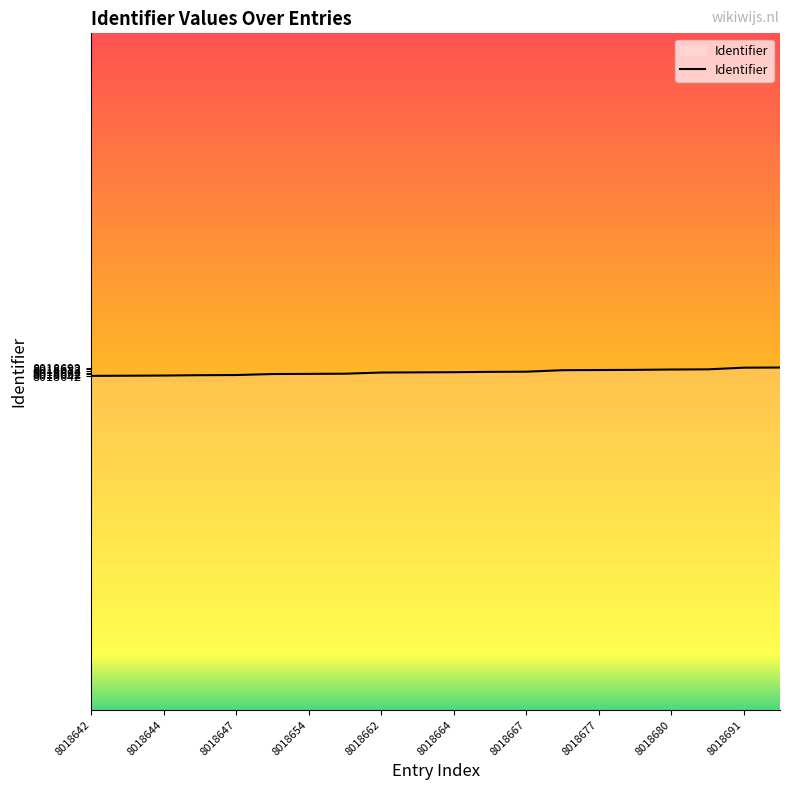

What is the greatest value displayed?

8018692